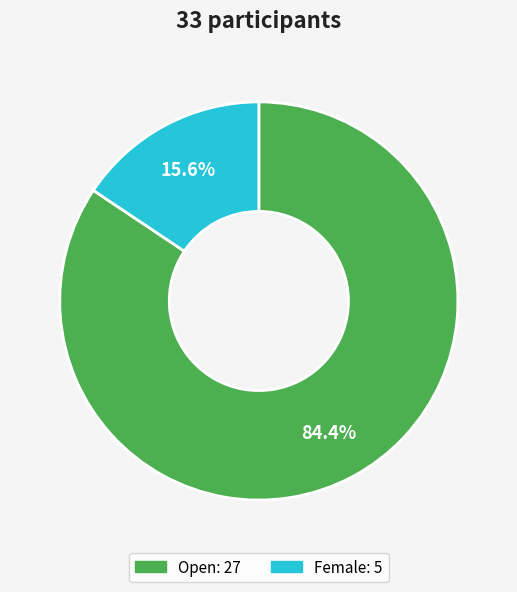

Is Female the majority of the pie?

No